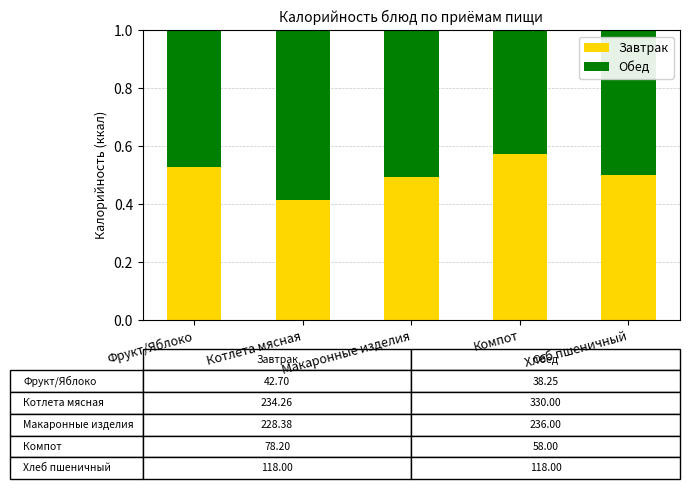

Is it true that Завтрак equals 0.5 at Хлеб пшеничный?

True